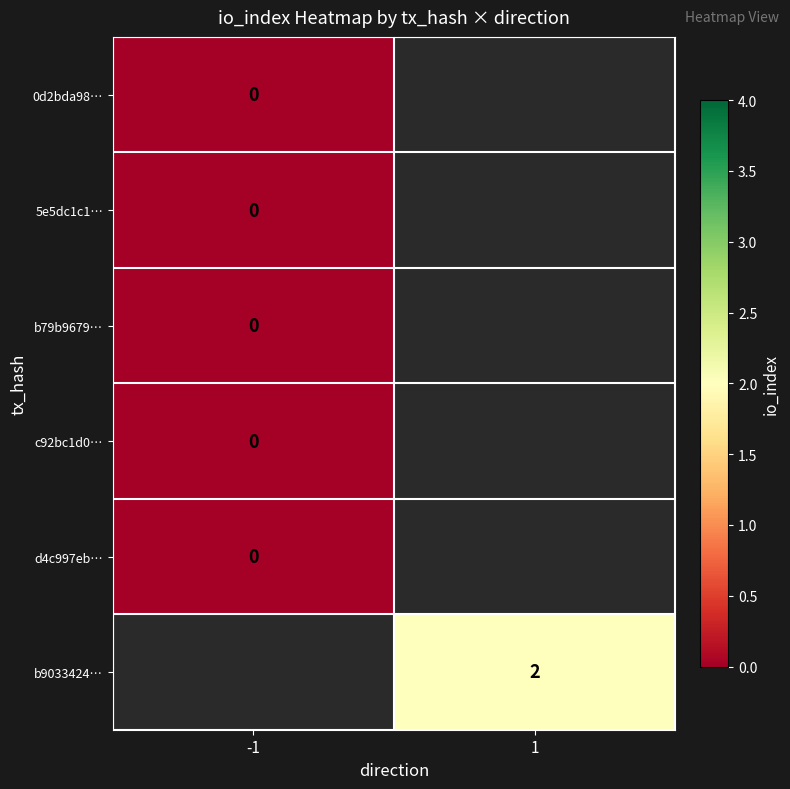

Is it true that b9033424… equals 4 at 1?

False